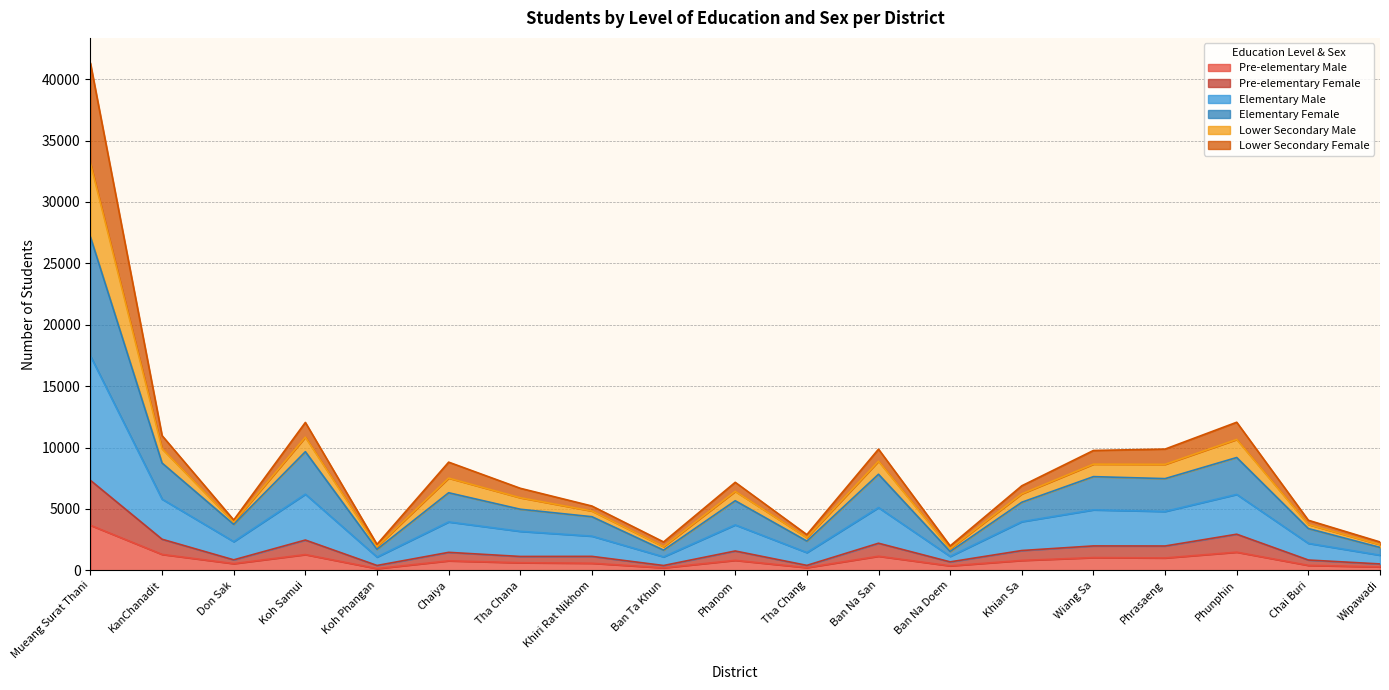

Is it true that Elementary Male equals 3786 at Chaiya?

False